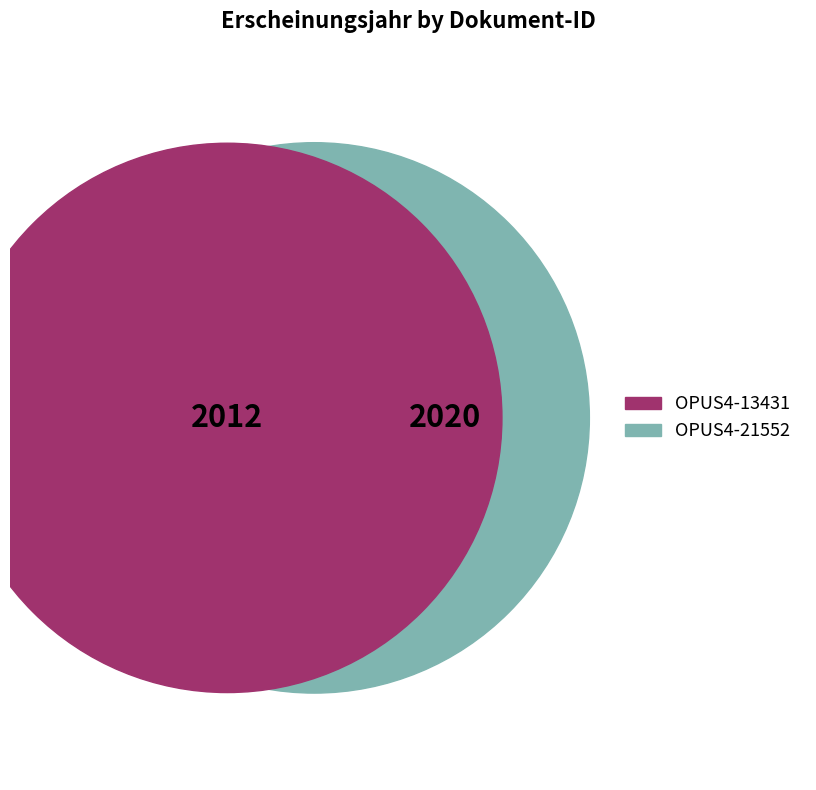

Do OPUS4-13431 and OPUS4-21552 together represent more than half of the pie?

Yes